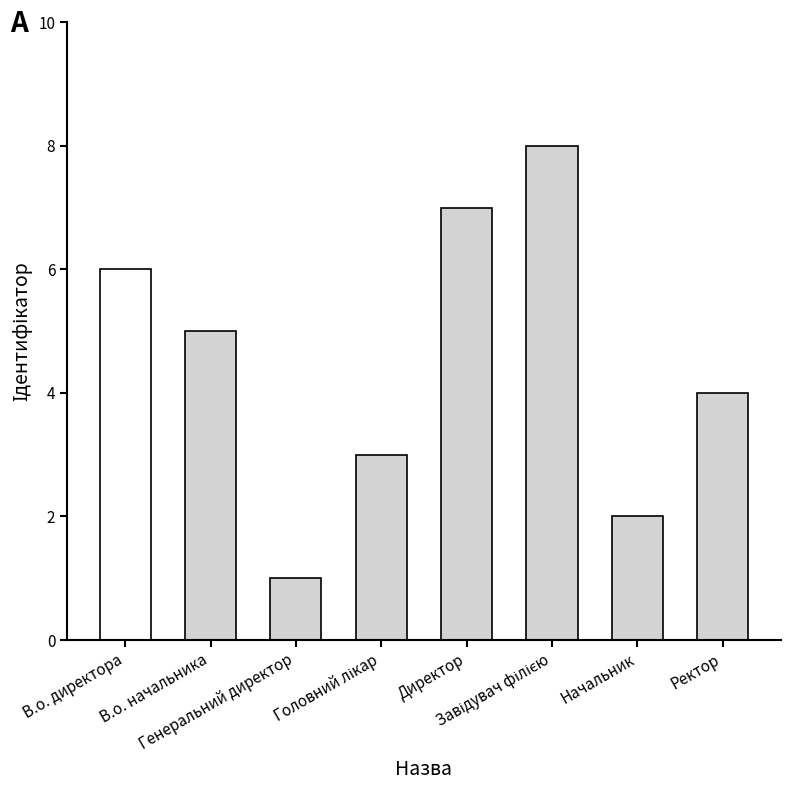

What is the difference between the second highest and minimum values?

6